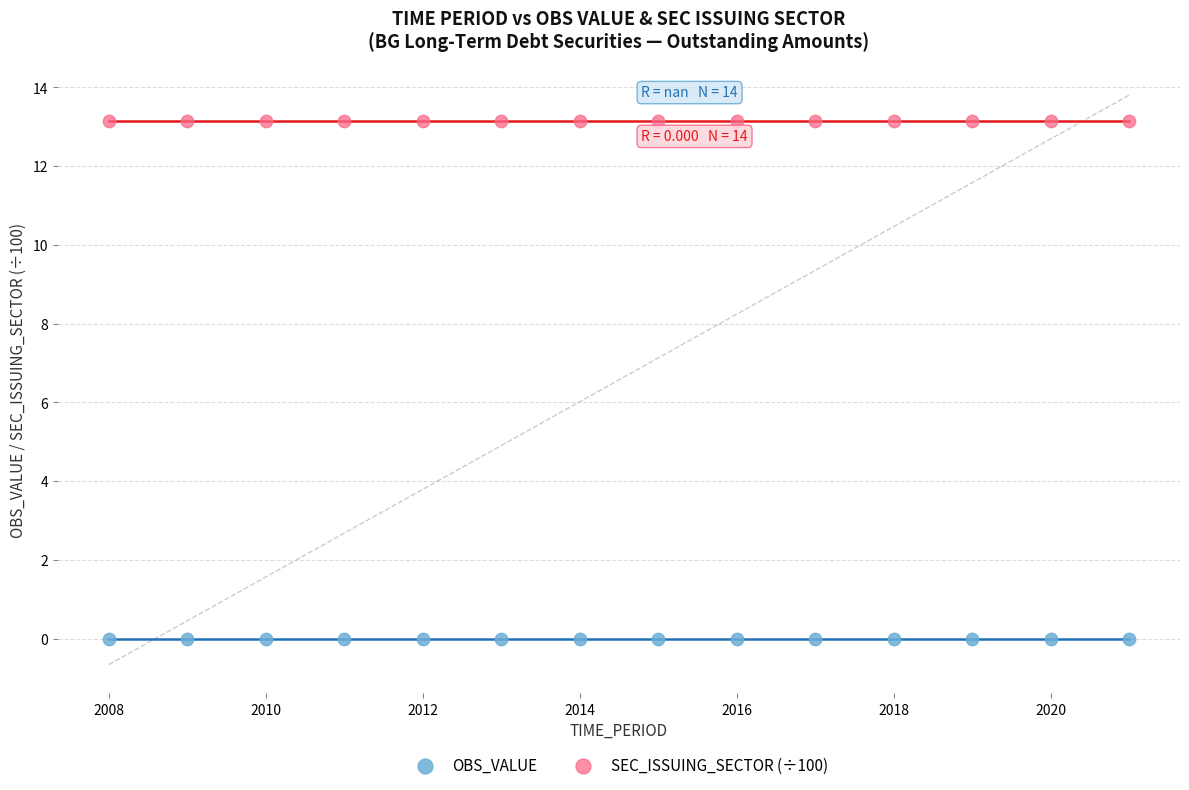

Which series reaches the maximum Y coordinate?

SEC_ISSUING_SECTOR (÷100)